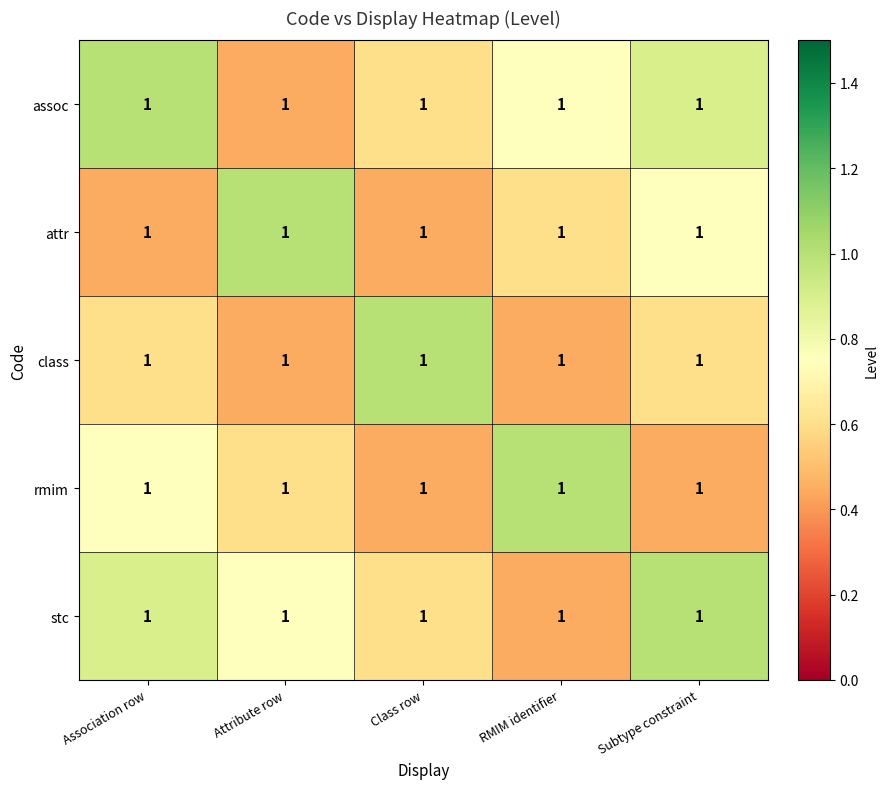

How many series are shown in this chart?

5